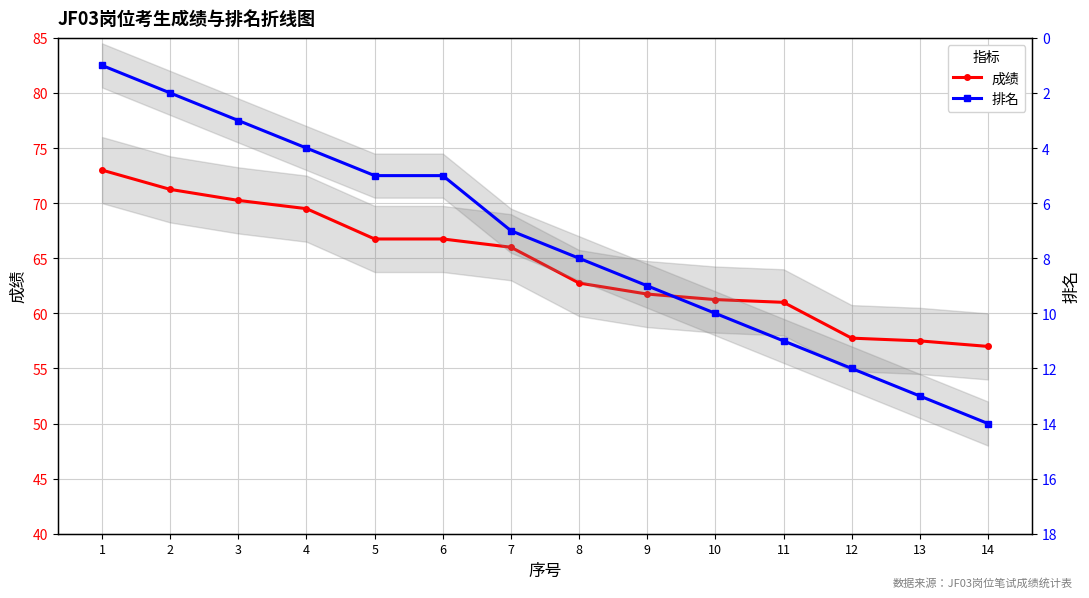

The value of 排名 at 8 is 8.0. True or false?

True